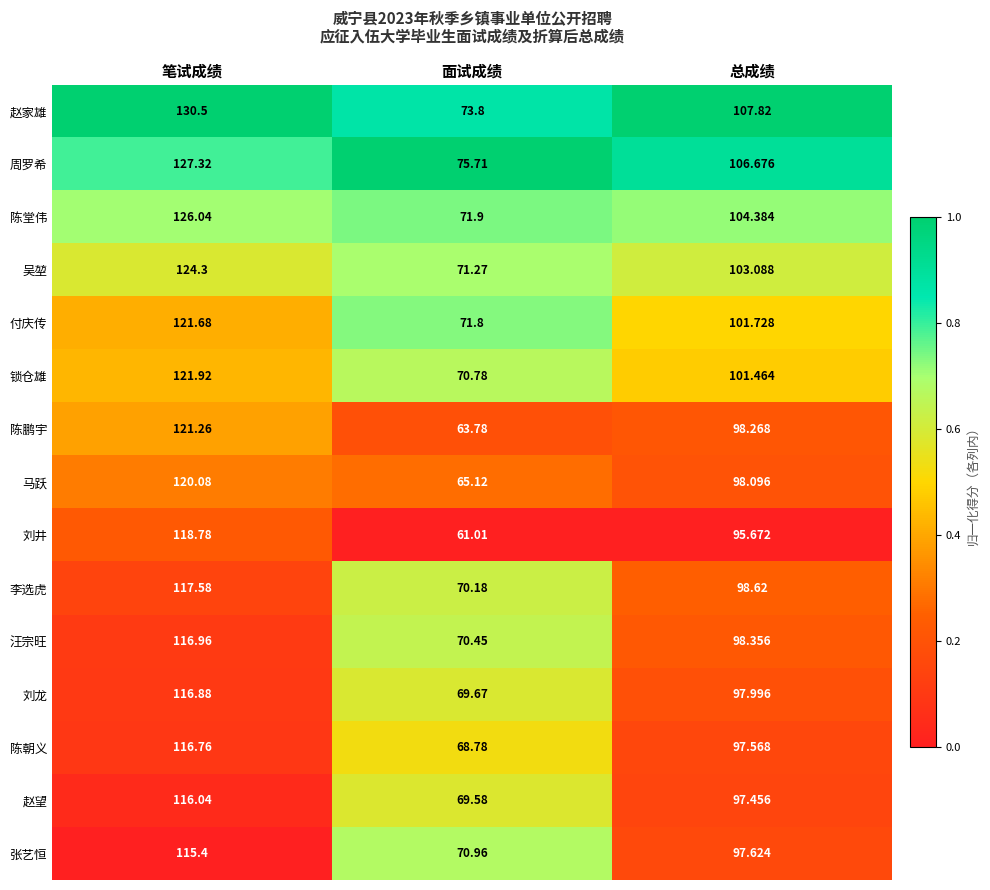

What is the maximum value shown in the chart?

130.5